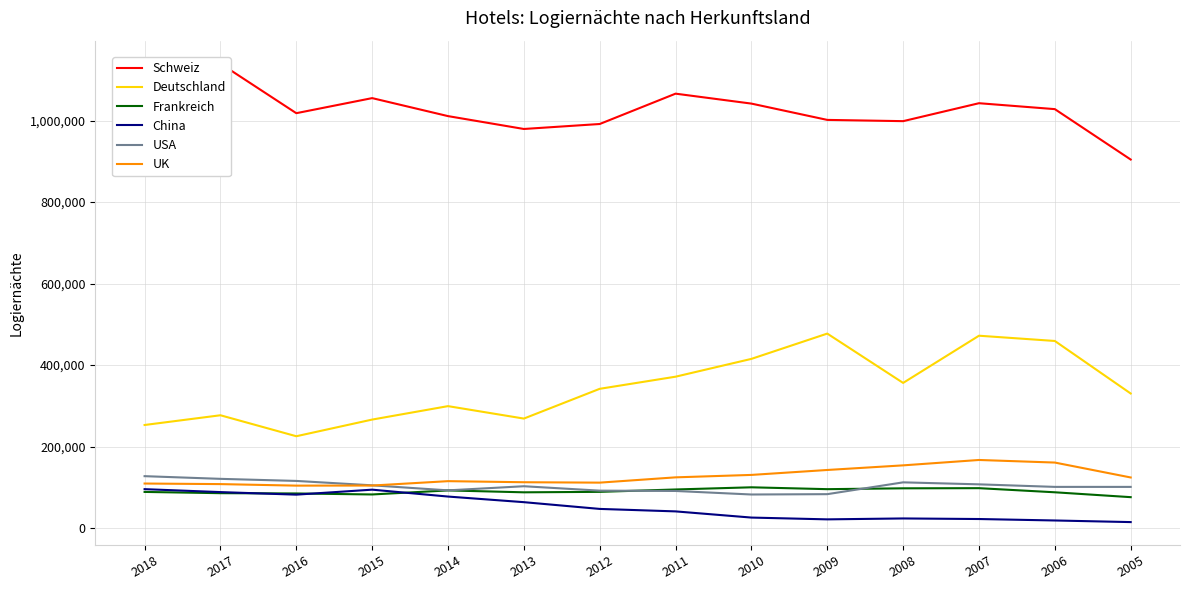

True or false: Frankreich has a value of 20480 at 2006.

False